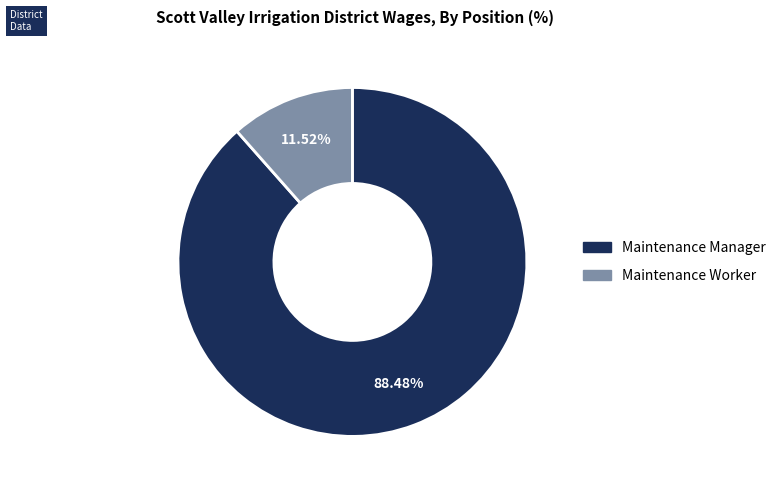

What is the smallest slice in the pie chart?

Maintenance Worker